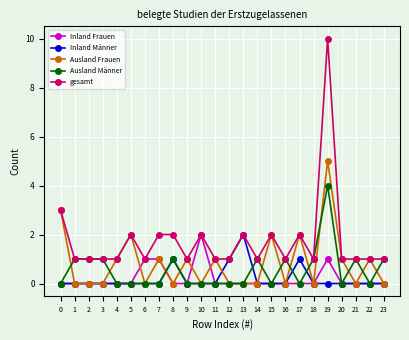

At which category is the sum across all series the highest?

19